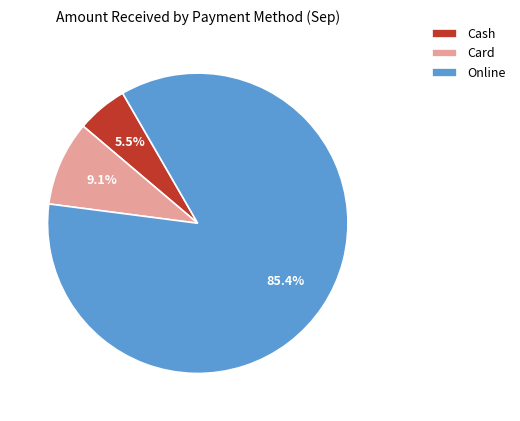

Which category accounts for the majority?

Online